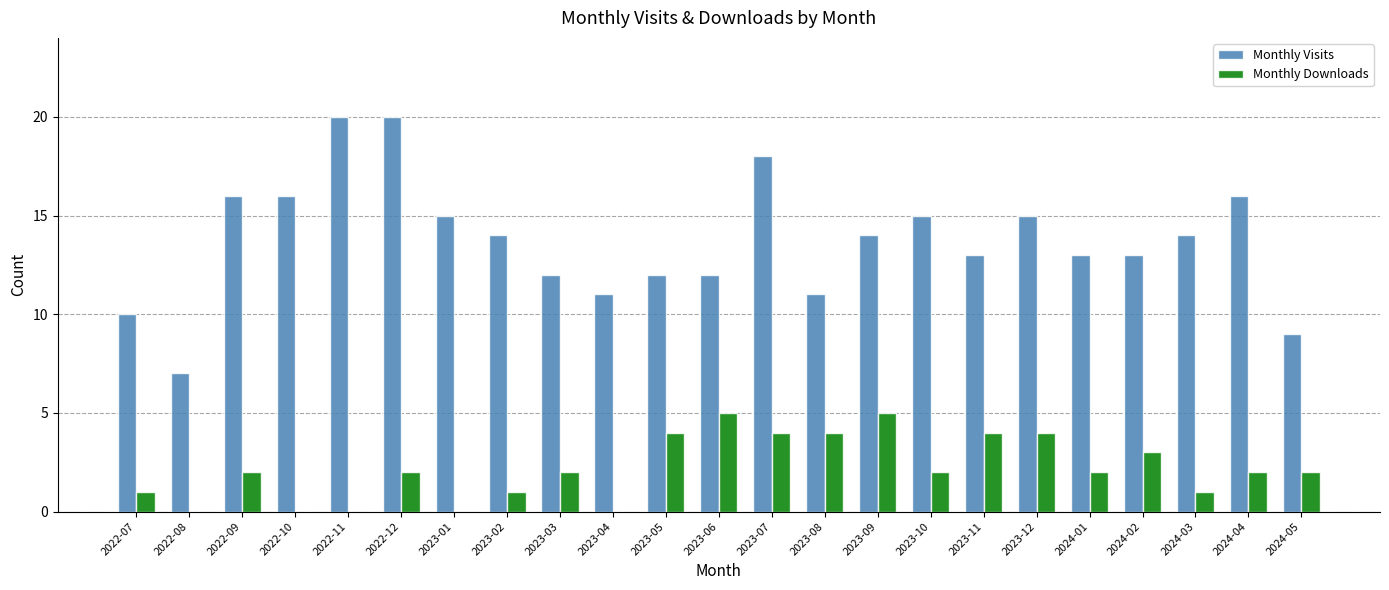

What is the sum of the Monthly Visits values at 2023-10 and 2023-07?

33